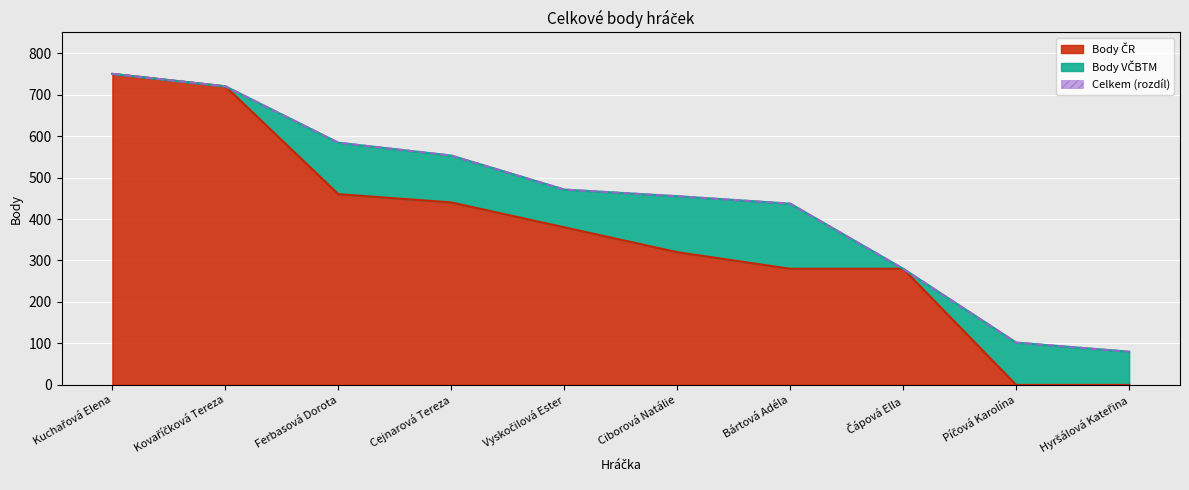

What is the approximate value of Celkem at Píčová Karolína, to the nearest 100?

100